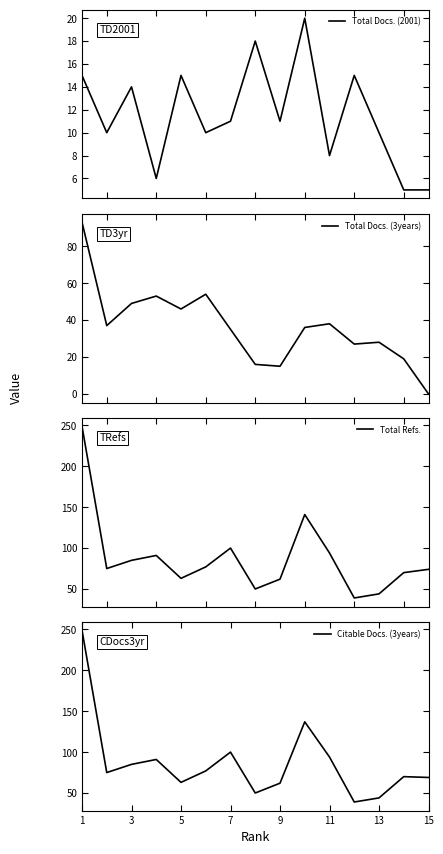

How many distinct data groups are displayed?

4